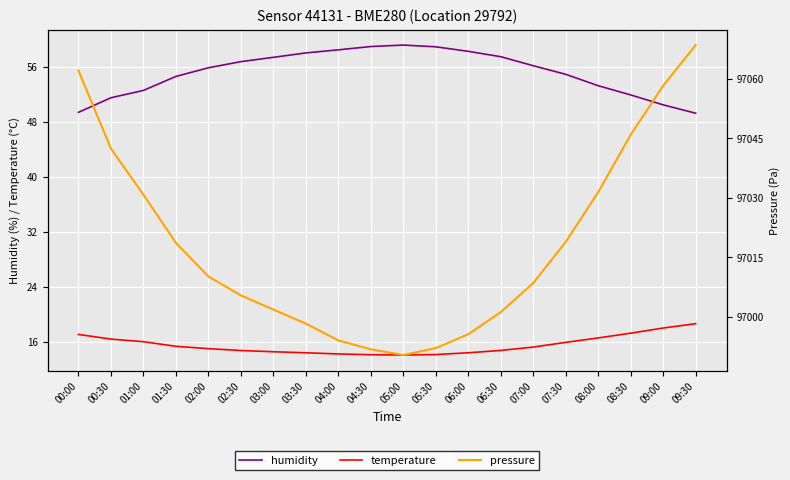

True or false: pressure and humidity intersect in this chart.

False